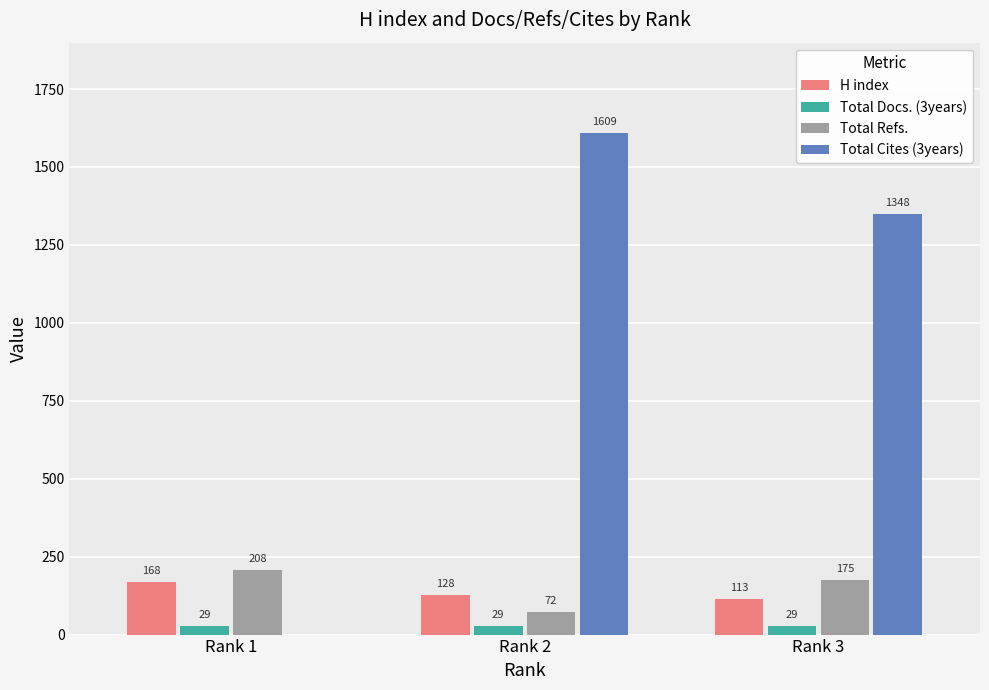

How many Total Refs. values are between 72 and 208?

3